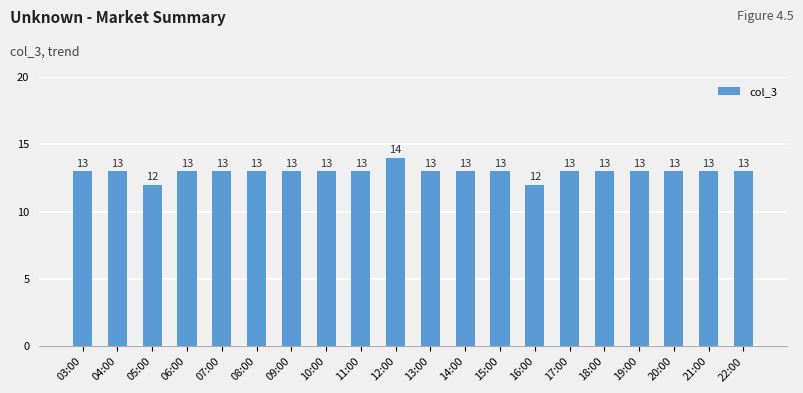

Read the value at 05:00.

12